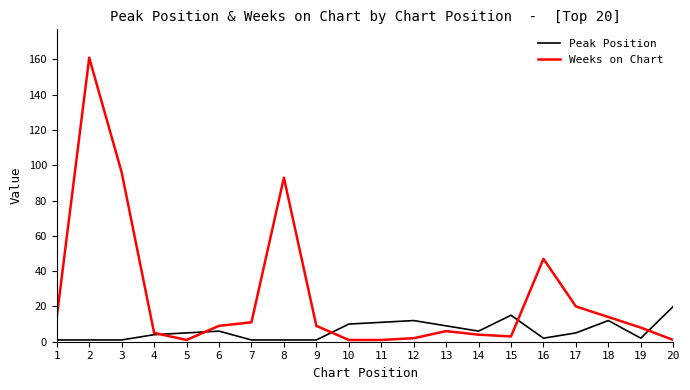

Reading left to right, transcribe all the data shown in this chart.

Peak Position: 1	1	1	4	5	6	1	1	1	10	11	12	9	6	15	2	5	12	2	20
Weeks on Chart: 14	161	96	5	1	9	11	93	9	1	1	2	6	4	3	47	20	14	8	1